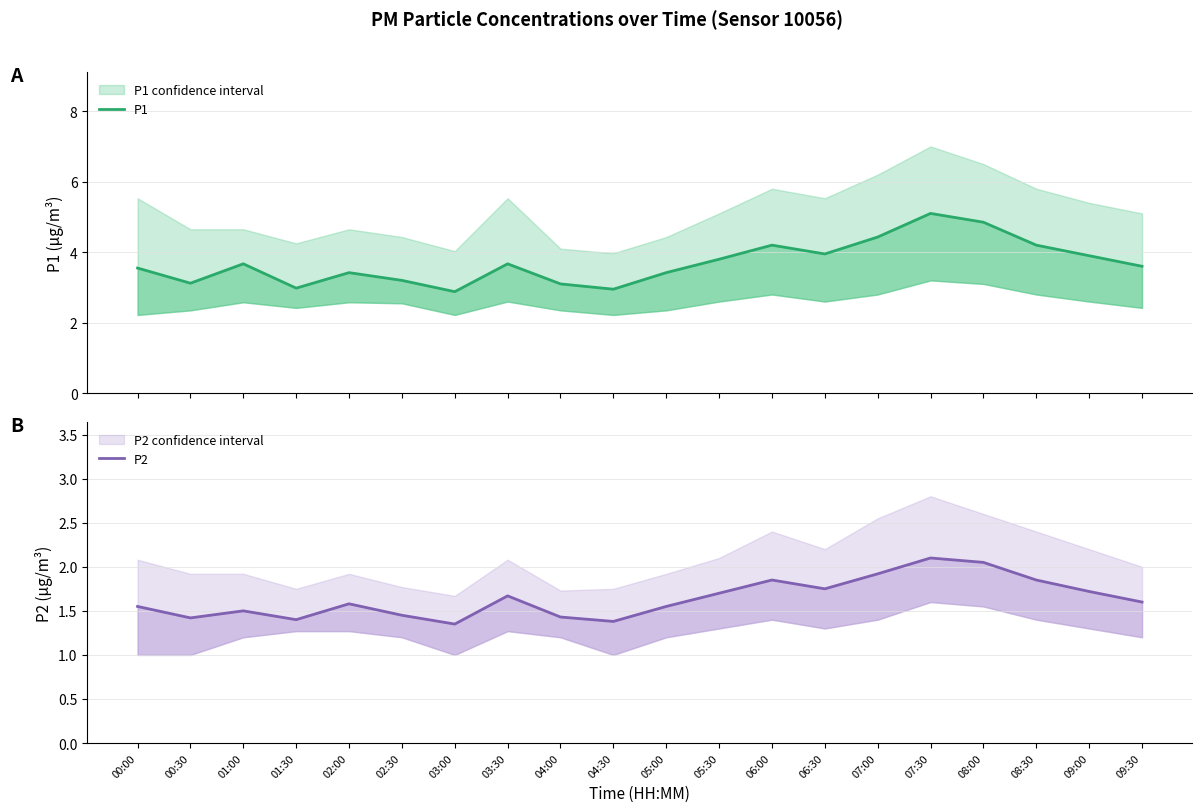

What is the label of the 2nd point from the right?

09:00